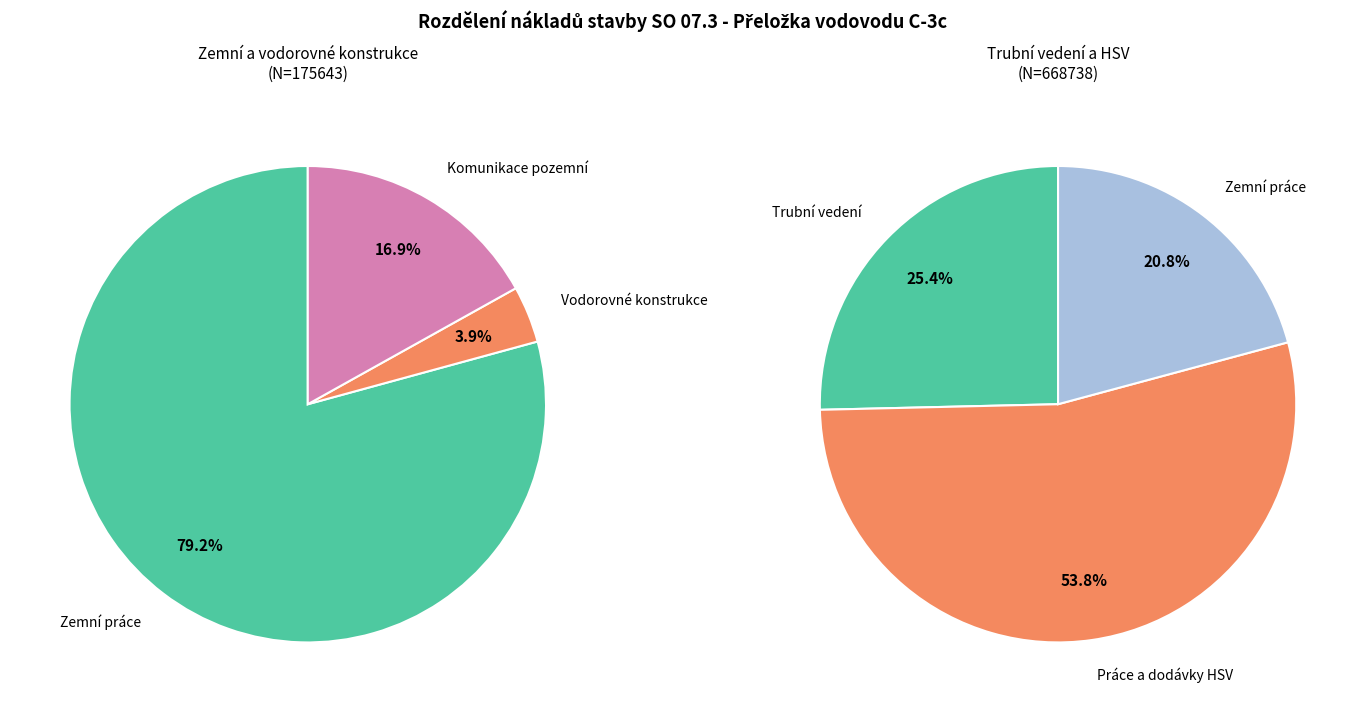

Rank the categories by value from highest to lowest.

Práce a dodávky HSV, Trubní vedení, Zemní práce, Komunikace pozemní, Vodorovné konstrukce